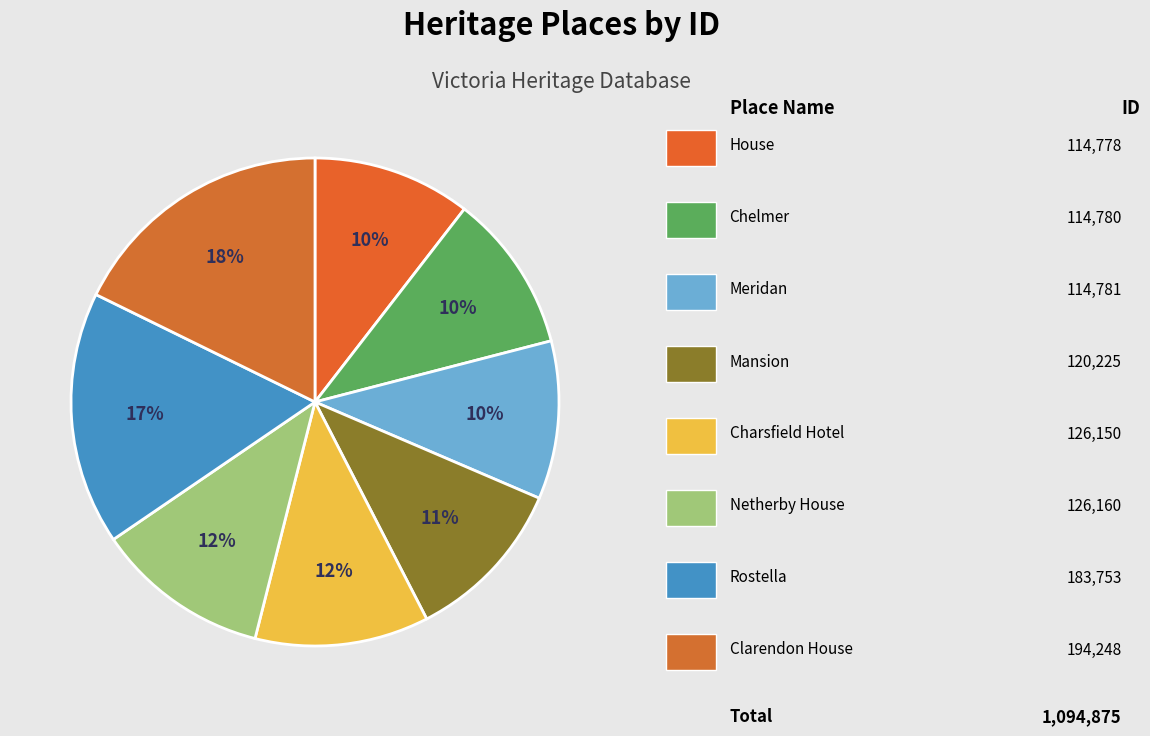

Count the number of slices in the pie.

8